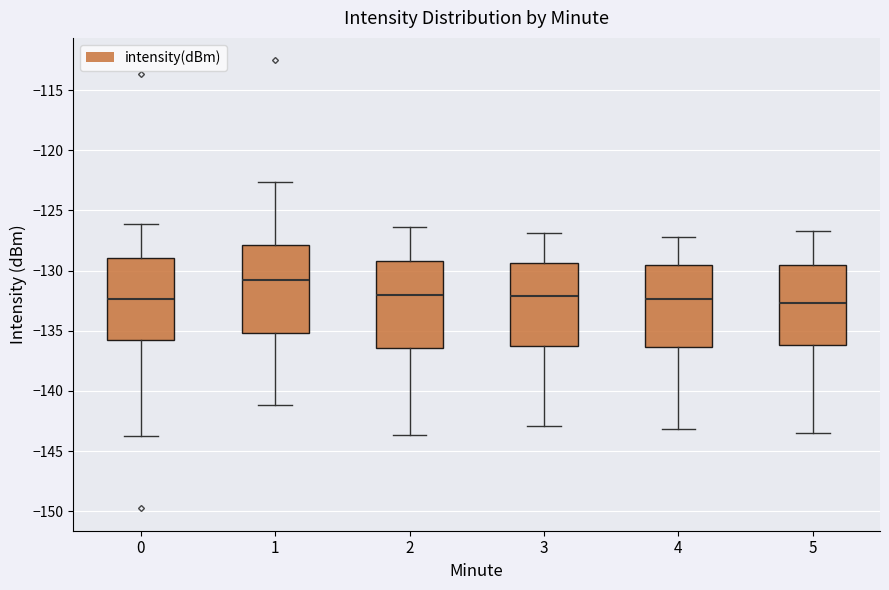

Reading left to right, read every box against the y-axis: the position of its median line, the range the box covers, and the ends of its whiskers. The values are not printed on the chart, so give them approximately, as read against the axis.

0: median -132.5, box -136.0 to -129.0, whiskers -144.0 to -126.0
1: median -130.5, box -135.0 to -128.0, whiskers -141.0 to -122.5
2: median -132.0, box -136.5 to -129.0, whiskers -143.5 to -126.5
3: median -132.0, box -136.0 to -129.5, whiskers -143.0 to -127.0
4: median -132.5, box -136.5 to -129.5, whiskers -143.0 to -127.0
5: median -132.5, box -136.0 to -129.5, whiskers -143.5 to -126.5